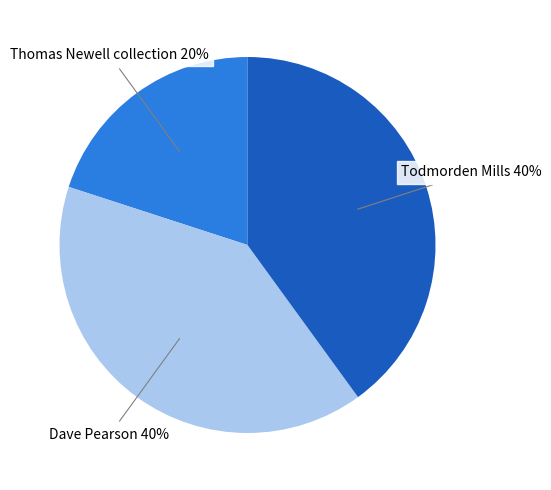

Is there a majority slice in this chart?

No